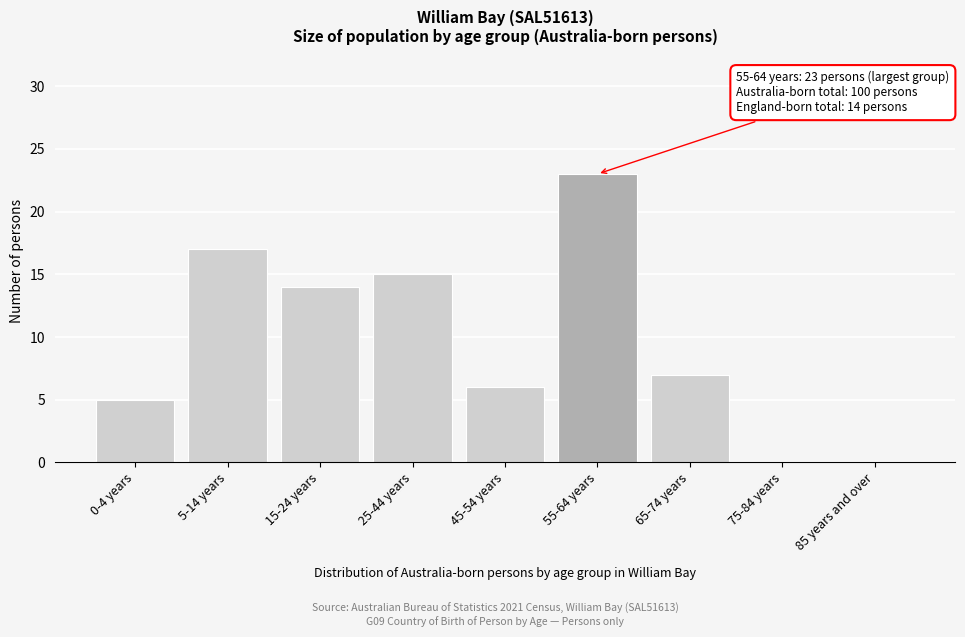

Reading left to right, extract all data points from this chart.

0-4 years=5	5-14 years=17	15-24 years=14	25-44 years=15	45-54 years=6	55-64 years=23	65-74 years=7	75-84 years=0	85 years and over=0